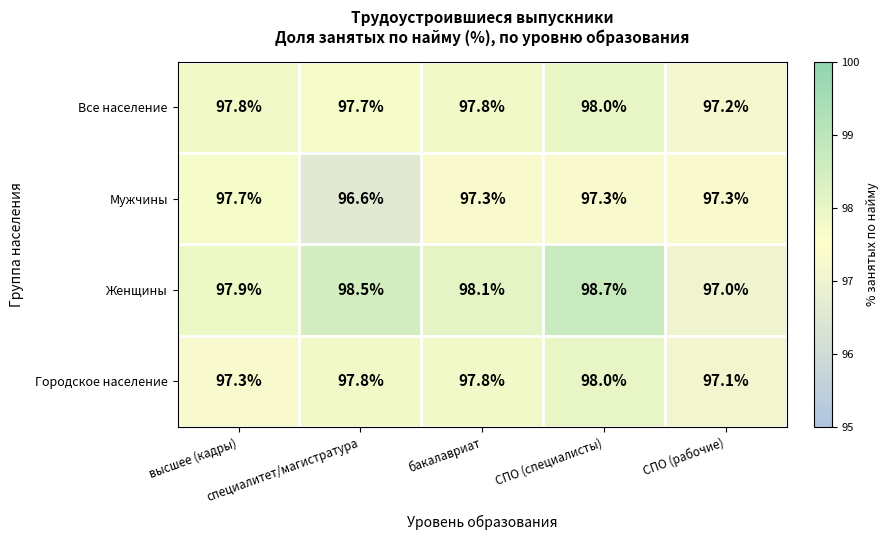

What is the sum of all Все население values?

488.5